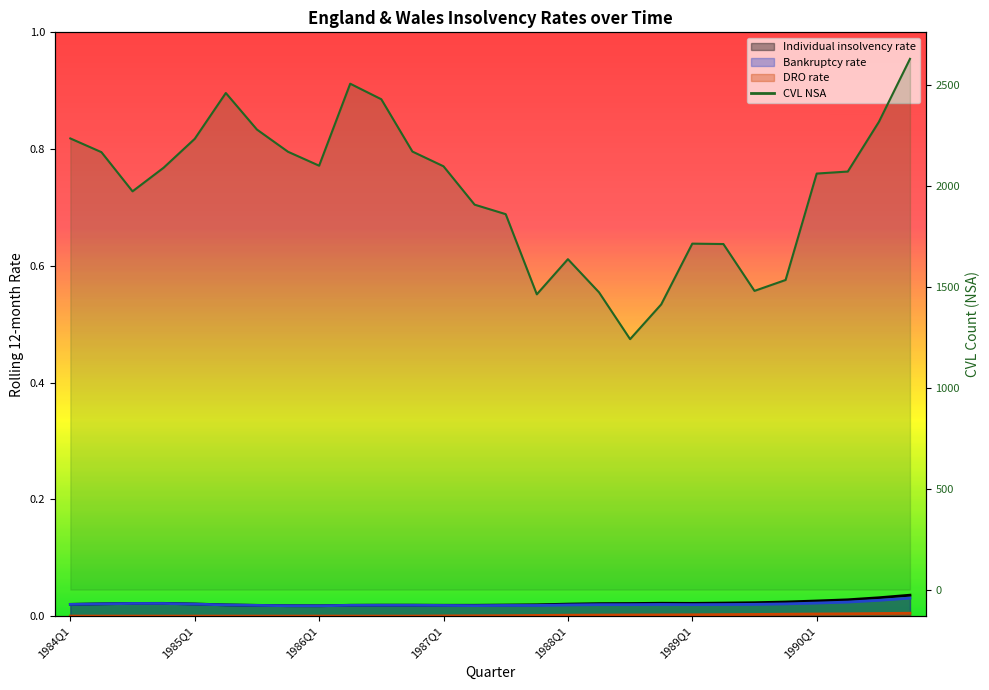

Between 1986Q4 and 1986Q1, which is larger?

1986Q4